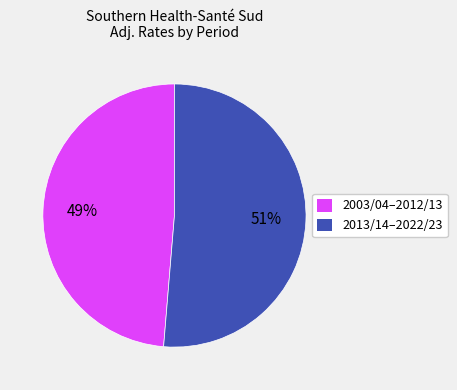

Is the sum of 2013/14–2022/23 and 2003/04–2012/13 greater than half?

Yes